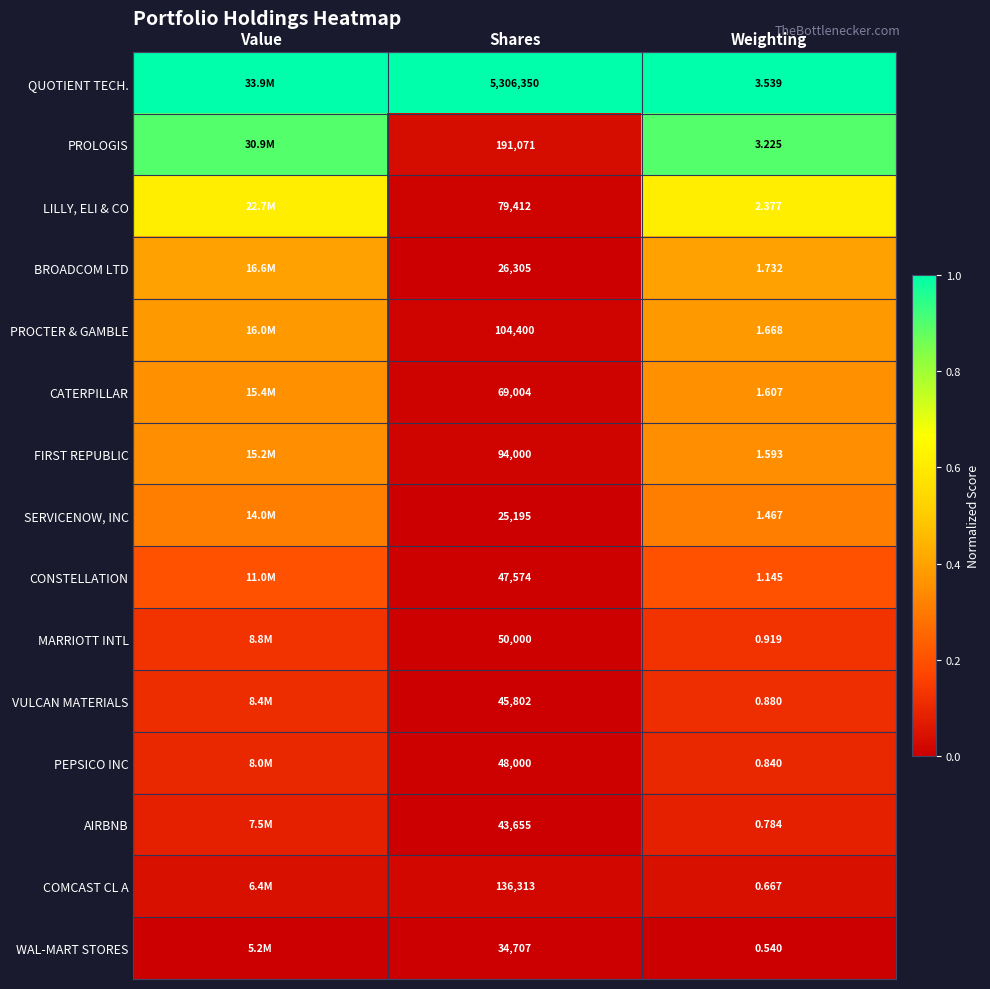

Is the value of COMCAST CL A at Weighting greater than the value of QUOTIENT TECH. at Weighting?

No